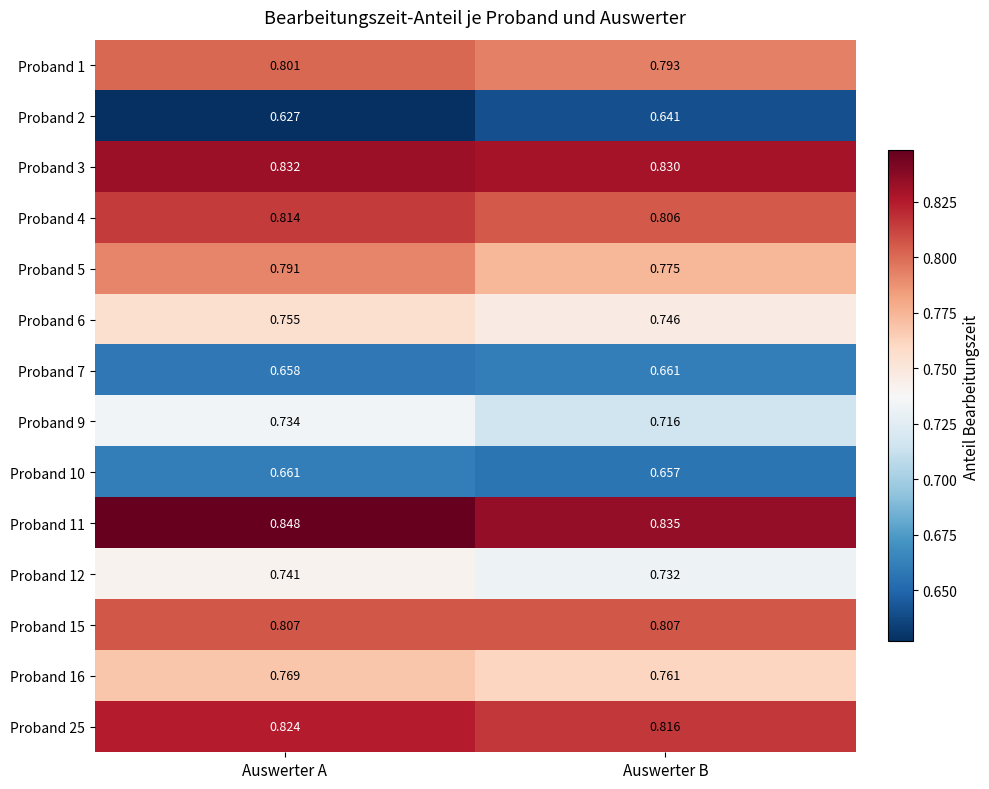

Which category has the lowest value in the Proband 25 series?

Auswerter B